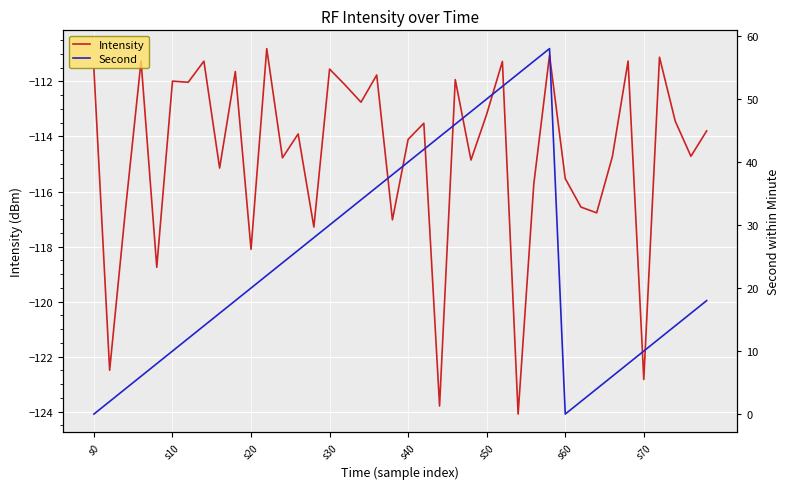

What is the value of the Intensity point at the 10th from the left?

-111.6